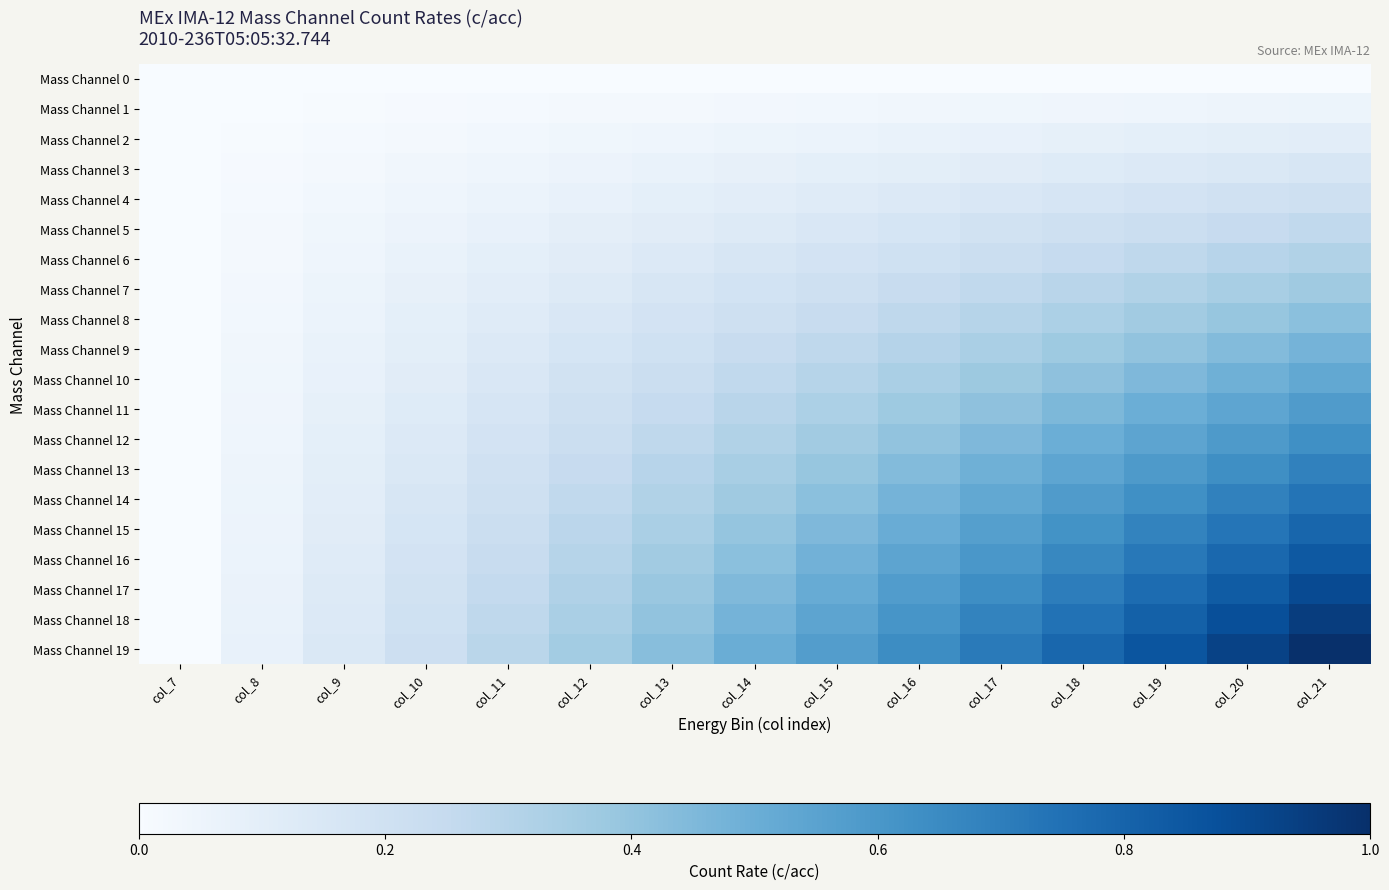

Reading right to left, transcribe all the data shown in this chart.

Mass Channel 0: col_21=0.0	col_20=0.0	col_19=0.0	col_18=0.0	col_17=0.0	col_16=0.0	col_15=0.0	col_14=0.0	col_13=0.0	col_12=0.0	col_11=0.0	col_10=0.0	col_9=0.0	col_8=0.0	col_7=0.0
Mass Channel 1: col_21=0.1	col_20=0.0	col_19=0.0	col_18=0.0	col_17=0.0	col_16=0.0	col_15=0.0	col_14=0.0	col_13=0.0	col_12=0.0	col_11=0.0	col_10=0.0	col_9=0.0	col_8=0.0	col_7=0.0
Mass Channel 2: col_21=0.1	col_20=0.1	col_19=0.1	col_18=0.1	col_17=0.1	col_16=0.1	col_15=0.1	col_14=0.1	col_13=0.0	col_12=0.0	col_11=0.0	col_10=0.0	col_9=0.0	col_8=0.0	col_7=0.0
Mass Channel 3: col_21=0.2	col_20=0.1	col_19=0.1	col_18=0.1	col_17=0.1	col_16=0.1	col_15=0.1	col_14=0.1	col_13=0.1	col_12=0.1	col_11=0.0	col_10=0.0	col_9=0.0	col_8=0.0	col_7=0.0
Mass Channel 4: col_21=0.2	col_20=0.2	col_19=0.2	col_18=0.2	col_17=0.2	col_16=0.1	col_15=0.1	col_14=0.1	col_13=0.1	col_12=0.1	col_11=0.1	col_10=0.0	col_9=0.0	col_8=0.0	col_7=0.0
Mass Channel 5: col_21=0.3	col_20=0.2	col_19=0.2	col_18=0.2	col_17=0.2	col_16=0.2	col_15=0.2	col_14=0.1	col_13=0.1	col_12=0.1	col_11=0.1	col_10=0.1	col_9=0.0	col_8=0.0	col_7=0.0
Mass Channel 6: col_21=0.3	col_20=0.3	col_19=0.3	col_18=0.2	col_17=0.2	col_16=0.2	col_15=0.2	col_14=0.2	col_13=0.1	col_12=0.1	col_11=0.1	col_10=0.1	col_9=0.0	col_8=0.0	col_7=0.0
Mass Channel 7: col_21=0.4	col_20=0.3	col_19=0.3	col_18=0.3	col_17=0.3	col_16=0.2	col_15=0.2	col_14=0.2	col_13=0.2	col_12=0.1	col_11=0.1	col_10=0.1	col_9=0.1	col_8=0.0	col_7=0.0
Mass Channel 8: col_21=0.4	col_20=0.4	col_19=0.4	col_18=0.3	col_17=0.3	col_16=0.3	col_15=0.2	col_14=0.2	col_13=0.2	col_12=0.2	col_11=0.1	col_10=0.1	col_9=0.1	col_8=0.0	col_7=0.0
Mass Channel 9: col_21=0.5	col_20=0.4	col_19=0.4	col_18=0.4	col_17=0.3	col_16=0.3	col_15=0.3	col_14=0.2	col_13=0.2	col_12=0.2	col_11=0.1	col_10=0.1	col_9=0.1	col_8=0.0	col_7=0.0
Mass Channel 10: col_21=0.5	col_20=0.5	col_19=0.5	col_18=0.4	col_17=0.4	col_16=0.3	col_15=0.3	col_14=0.3	col_13=0.2	col_12=0.2	col_11=0.2	col_10=0.1	col_9=0.1	col_8=0.0	col_7=0.0
Mass Channel 11: col_21=0.6	col_20=0.5	col_19=0.5	col_18=0.5	col_17=0.4	col_16=0.4	col_15=0.3	col_14=0.3	col_13=0.2	col_12=0.2	col_11=0.2	col_10=0.1	col_9=0.1	col_8=0.0	col_7=0.0
Mass Channel 12: col_21=0.6	col_20=0.6	col_19=0.5	col_18=0.5	col_17=0.5	col_16=0.4	col_15=0.4	col_14=0.3	col_13=0.3	col_12=0.2	col_11=0.2	col_10=0.1	col_9=0.1	col_8=0.0	col_7=0.0
Mass Channel 13: col_21=0.7	col_20=0.6	col_19=0.6	col_18=0.5	col_17=0.5	col_16=0.4	col_15=0.4	col_14=0.3	col_13=0.3	col_12=0.2	col_11=0.2	col_10=0.1	col_9=0.1	col_8=0.0	col_7=0.0
Mass Channel 14: col_21=0.7	col_20=0.7	col_19=0.6	col_18=0.6	col_17=0.5	col_16=0.5	col_15=0.4	col_14=0.4	col_13=0.3	col_12=0.3	col_11=0.2	col_10=0.2	col_9=0.1	col_8=0.1	col_7=0.0
Mass Channel 15: col_21=0.8	col_20=0.7	col_19=0.7	col_18=0.6	col_17=0.6	col_16=0.5	col_15=0.5	col_14=0.4	col_13=0.3	col_12=0.3	col_11=0.2	col_10=0.2	col_9=0.1	col_8=0.1	col_7=0.0
Mass Channel 16: col_21=0.8	col_20=0.8	col_19=0.7	col_18=0.7	col_17=0.6	col_16=0.5	col_15=0.5	col_14=0.4	col_13=0.4	col_12=0.3	col_11=0.2	col_10=0.2	col_9=0.1	col_8=0.1	col_7=0.0
Mass Channel 17: col_21=0.9	col_20=0.8	col_19=0.8	col_18=0.7	col_17=0.6	col_16=0.6	col_15=0.5	col_14=0.4	col_13=0.4	col_12=0.3	col_11=0.3	col_10=0.2	col_9=0.1	col_8=0.1	col_7=0.0
Mass Channel 18: col_21=0.9	col_20=0.9	col_19=0.8	col_18=0.7	col_17=0.7	col_16=0.6	col_15=0.5	col_14=0.5	col_13=0.4	col_12=0.3	col_11=0.3	col_10=0.2	col_9=0.1	col_8=0.1	col_7=0.0
Mass Channel 19: col_21=1.0	col_20=0.9	col_19=0.9	col_18=0.8	col_17=0.7	col_16=0.6	col_15=0.6	col_14=0.5	col_13=0.4	col_12=0.4	col_11=0.3	col_10=0.2	col_9=0.1	col_8=0.1	col_7=0.0